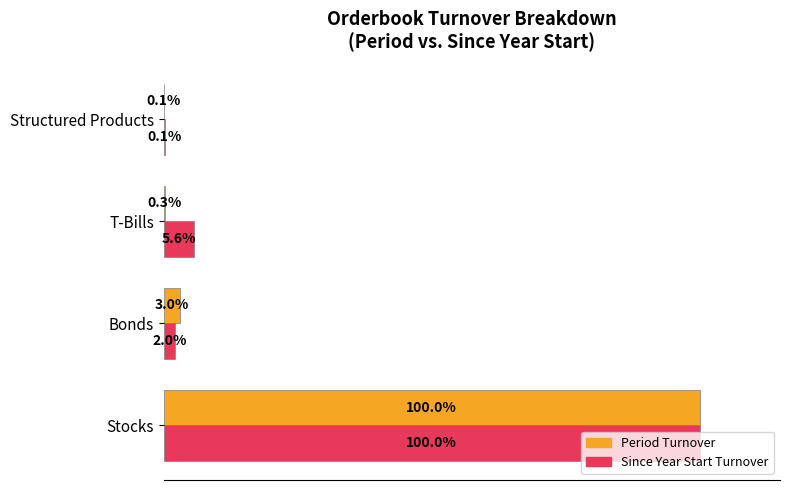

At which label is Since Year Start Turnover closest to 50?

T-Bills